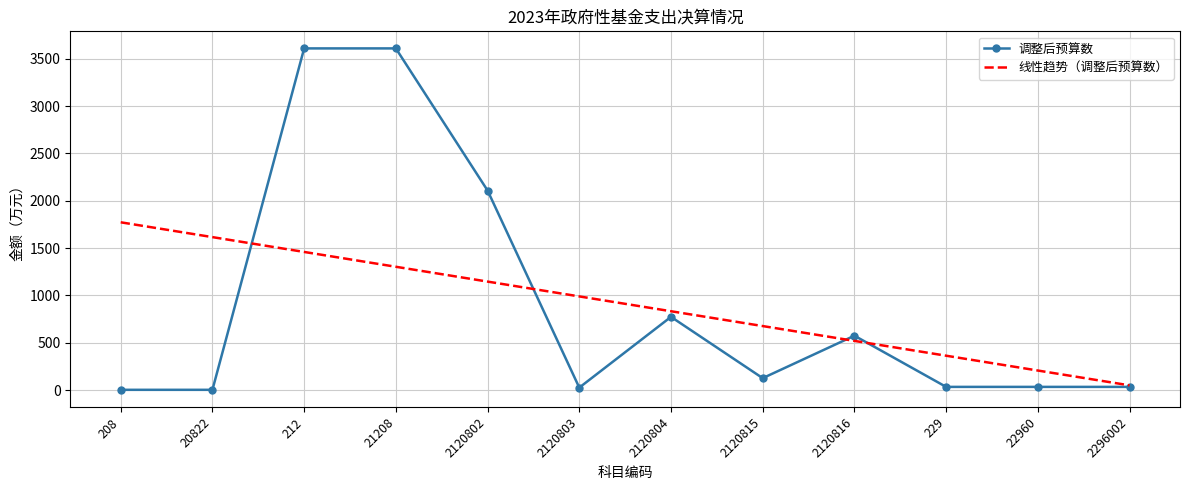

At how many categories does at least one series exceed 2883?

2